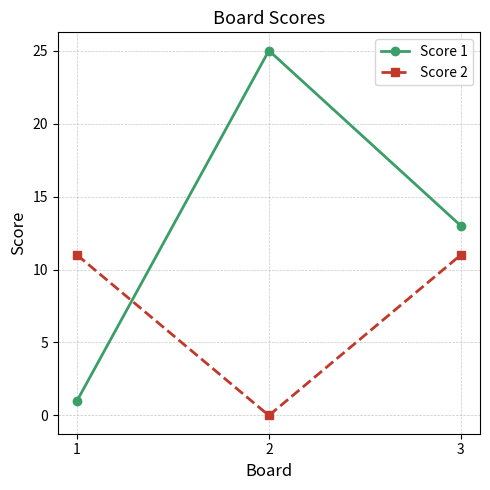

Rank the series by their average value, from highest to lowest.

Score 1, Score 2